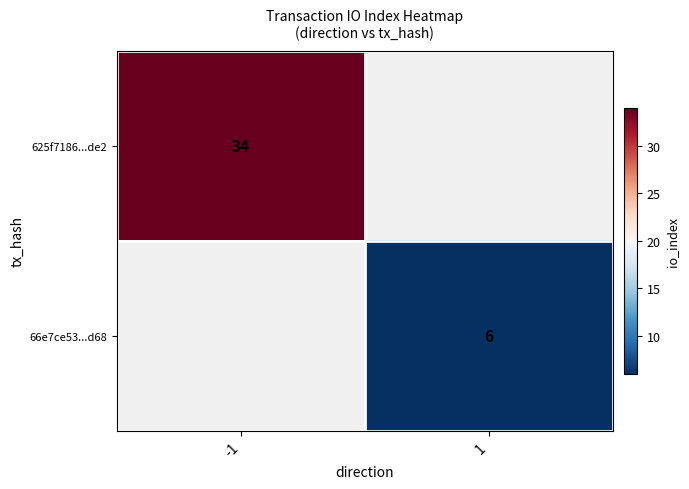

True or false: 625f7186...de2 has a value of 58 at -1.

False